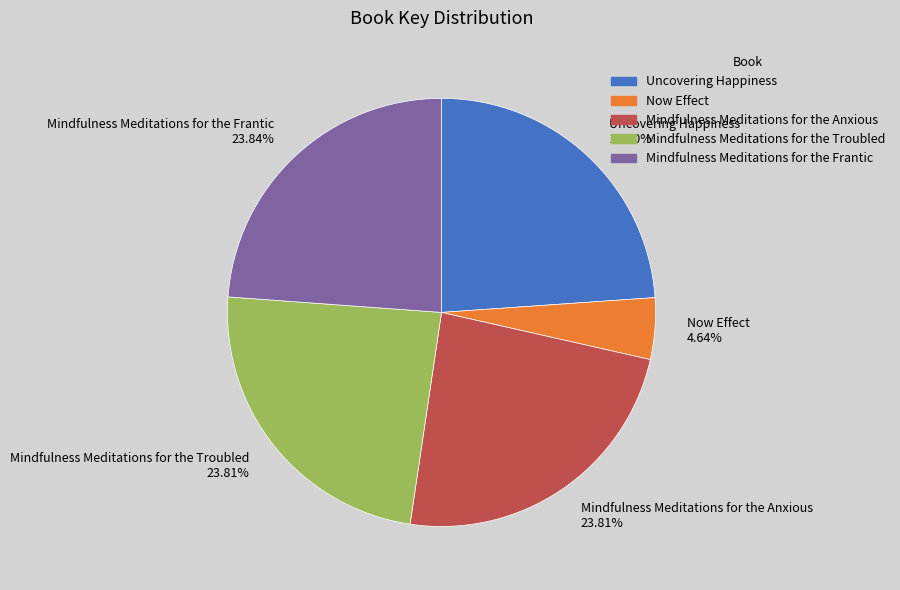

What is the ratio of the value at Mindfulness Meditations for the Troubled to the value at Mindfulness Meditations for the Anxious?

1.0